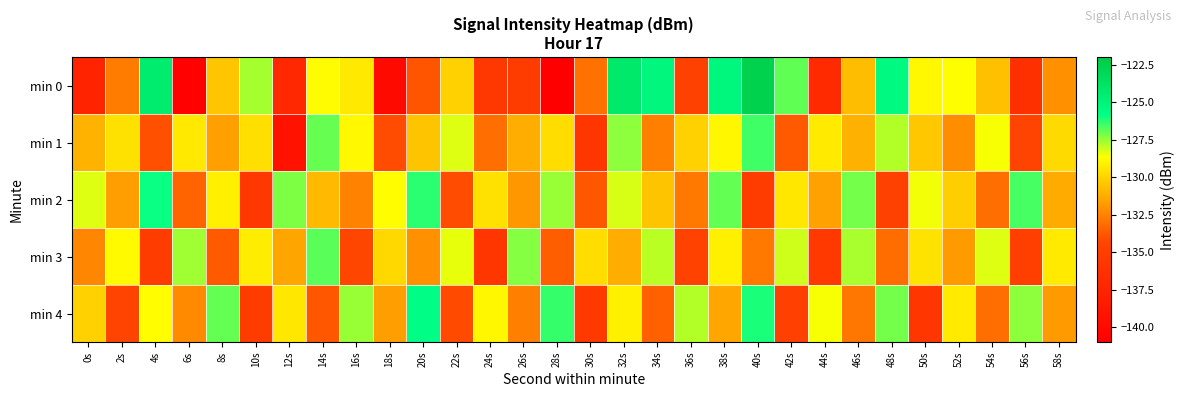

List the series in order of their peak value, lowest first.

min 3, min 1, min 2, min 4, min 0